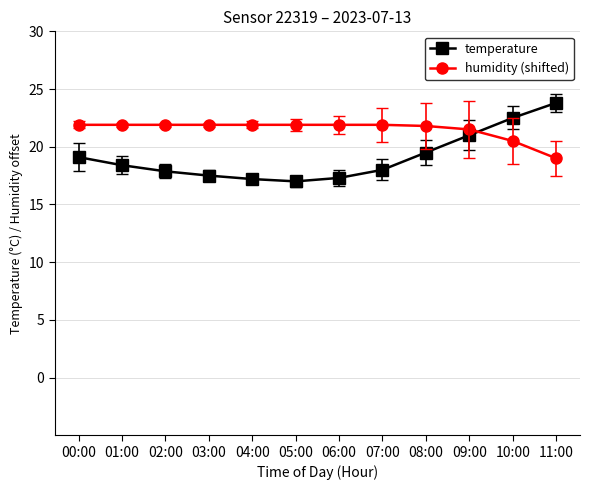

What are all the series names shown in the legend?

temperature, humidity (shifted)